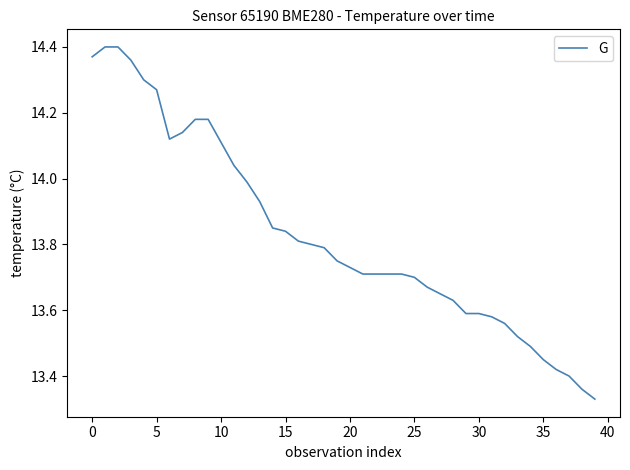

The value at 30 is 6.5. True or false?

False